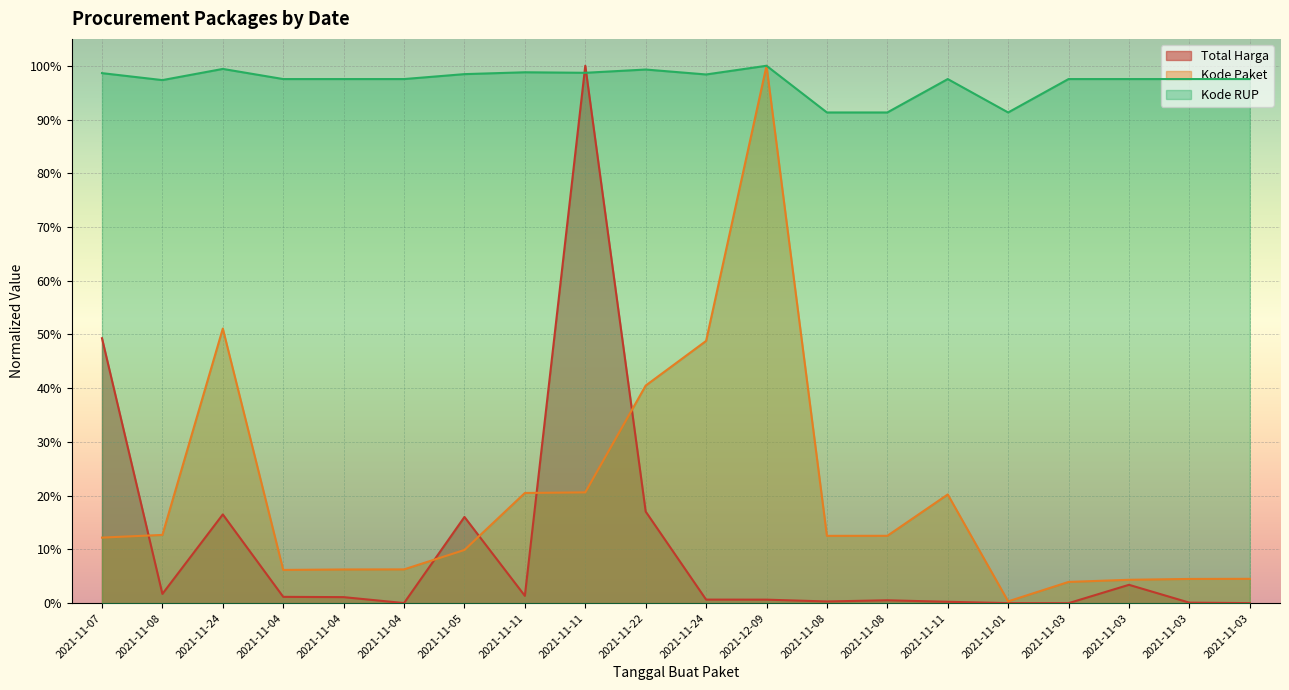

At how many categories does at least one series exceed 0?

20